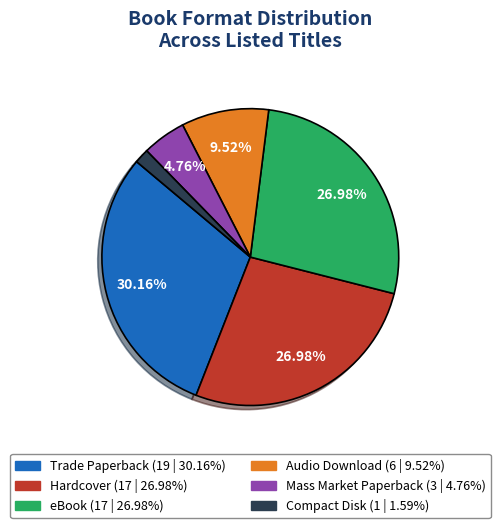

How many slices are in this pie chart?

6